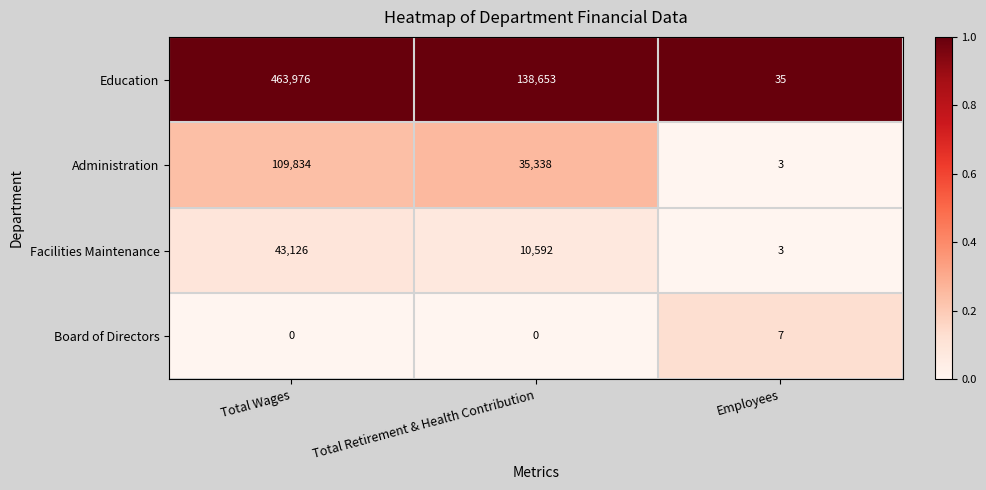

What is the maximum value shown in the chart?

463976